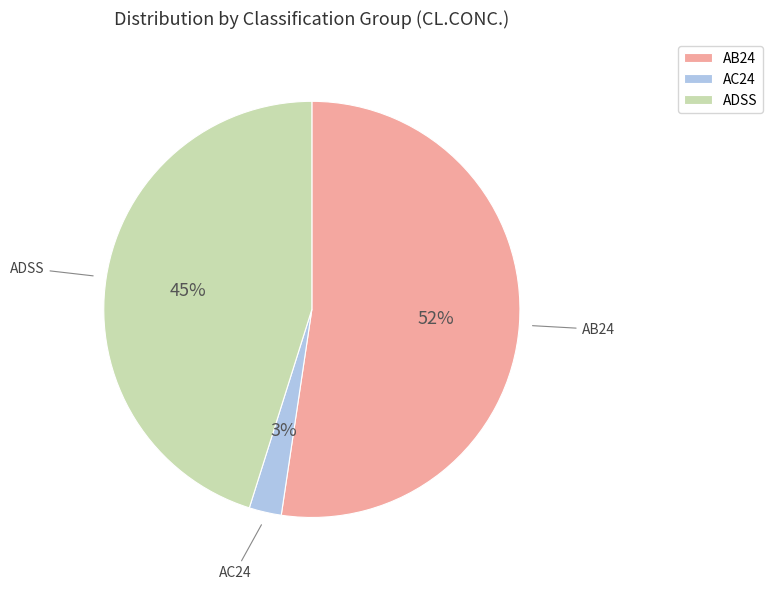

Combined, do AC24 and ADSS account for over 50%?

No